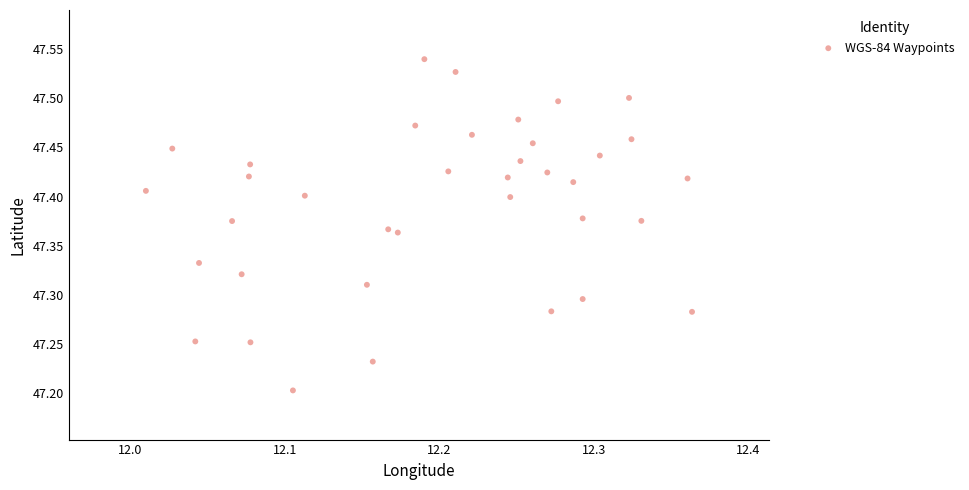

What is the range of Y values (max minus min)?

0.3